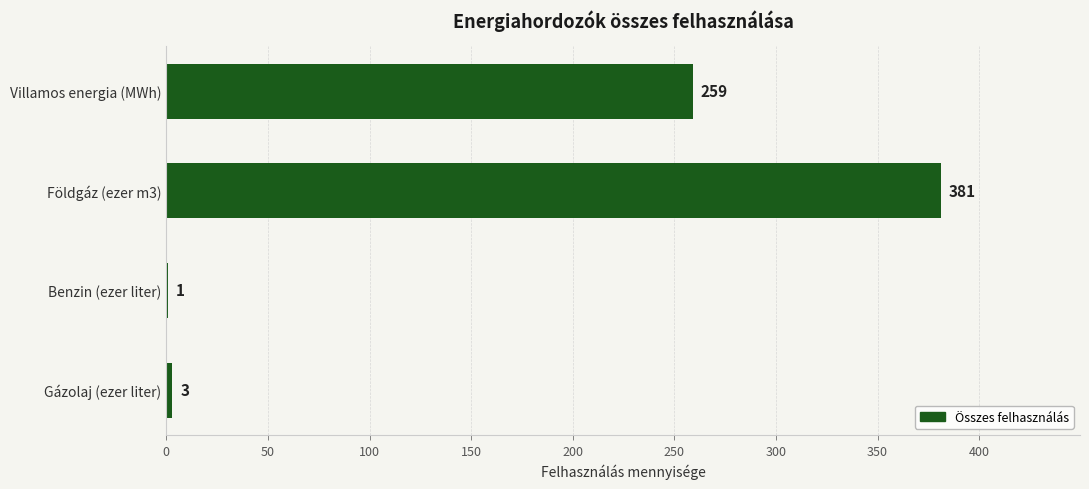

True or false: the data shows 259 at Villamos energia (MWh).

True